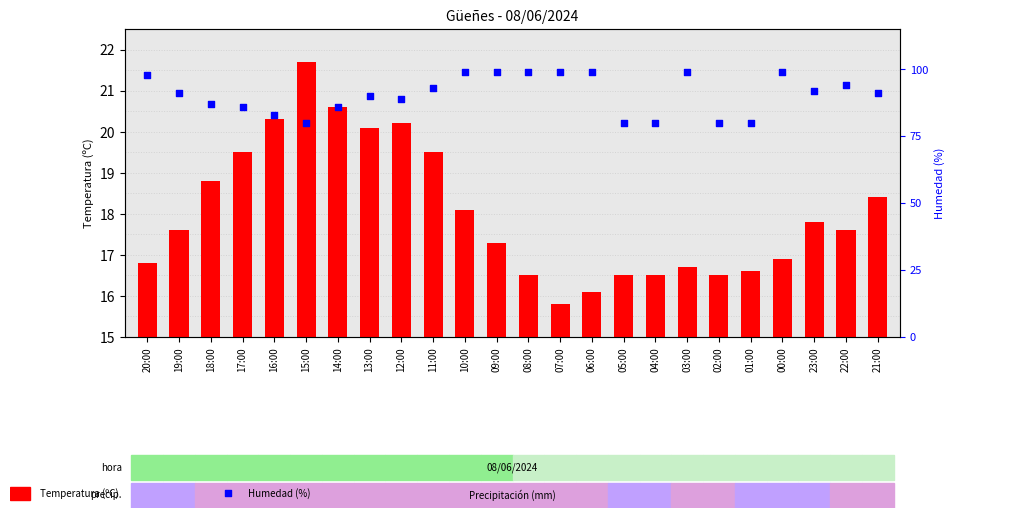

What is the total value across all series at 06:00?

115.1